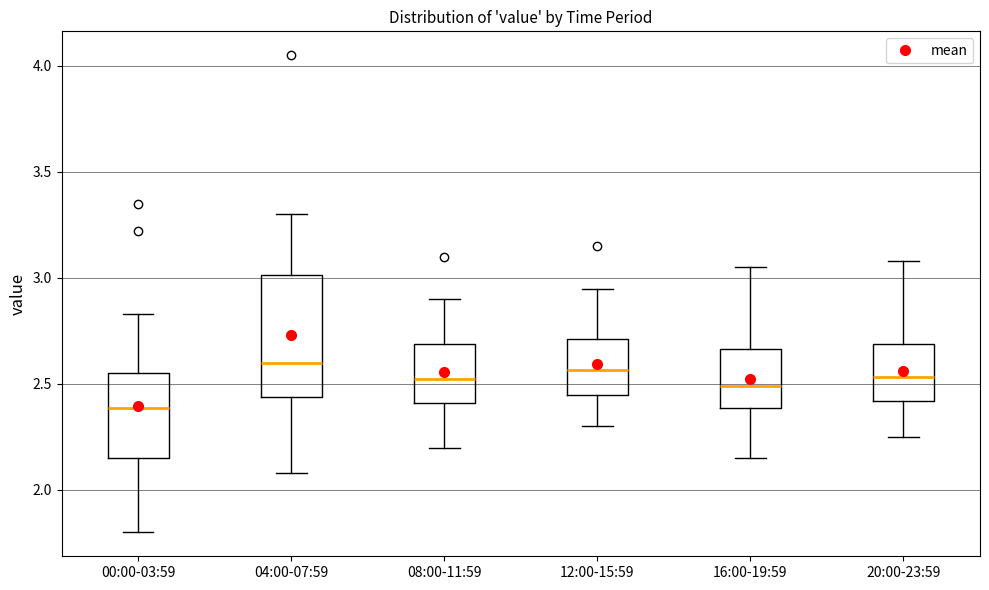

Reading left to right, read every box against the y-axis: the position of its median line, the range the box covers, and the ends of its whiskers. The values are not printed on the chart, so give them approximately, as read against the axis.

00:00-03:59: median 2.40, box 2.15 to 2.55, whiskers 1.80 to 2.85
04:00-07:59: median 2.60, box 2.45 to 3.00, whiskers 2.10 to 3.30
08:00-11:59: median 2.55, box 2.40 to 2.70, whiskers 2.20 to 2.90
12:00-15:59: median 2.55, box 2.45 to 2.70, whiskers 2.30 to 2.95
16:00-19:59: median 2.50, box 2.40 to 2.65, whiskers 2.15 to 3.05
20:00-23:59: median 2.55, box 2.40 to 2.70, whiskers 2.25 to 3.10